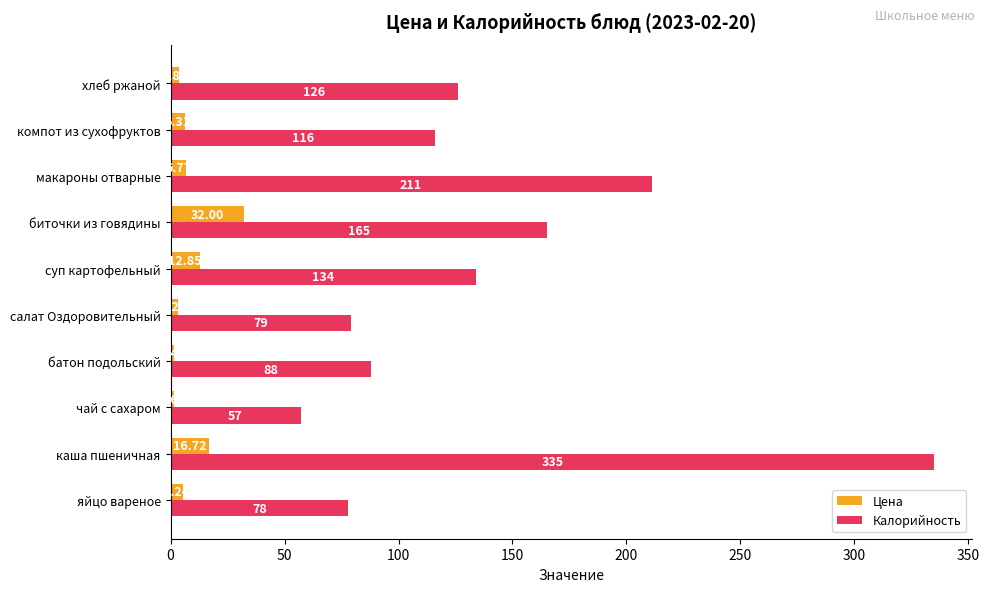

Rank the series by their average value, from lowest to highest.

Цена, Калорийность